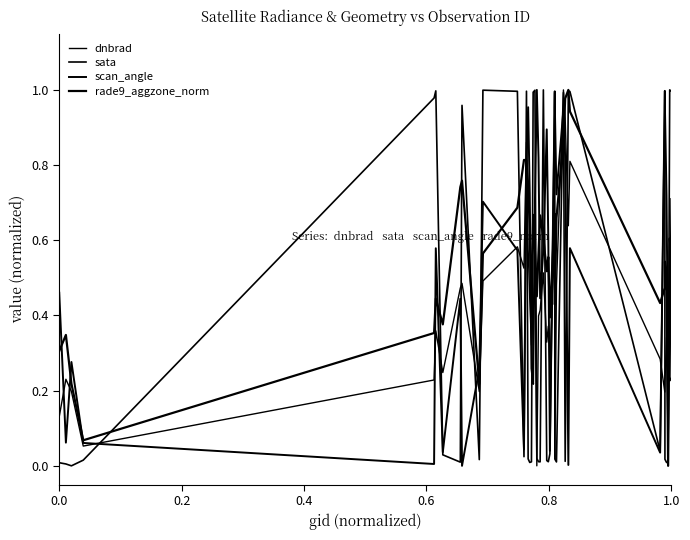

What is the average value of the rade9_aggzone_norm series?

0.6